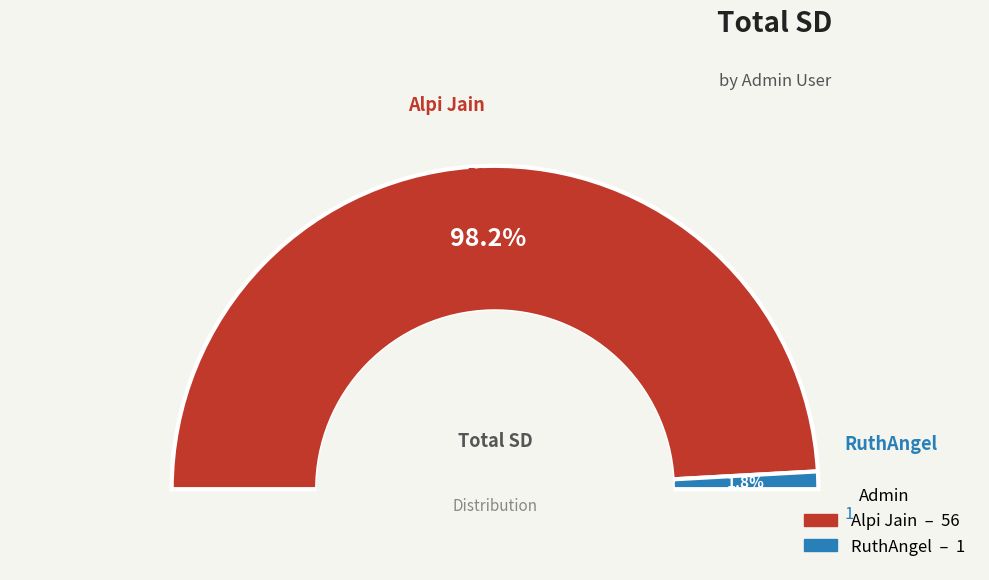

Do RuthAngel and Alpi Jain together represent more than half of the pie?

Yes